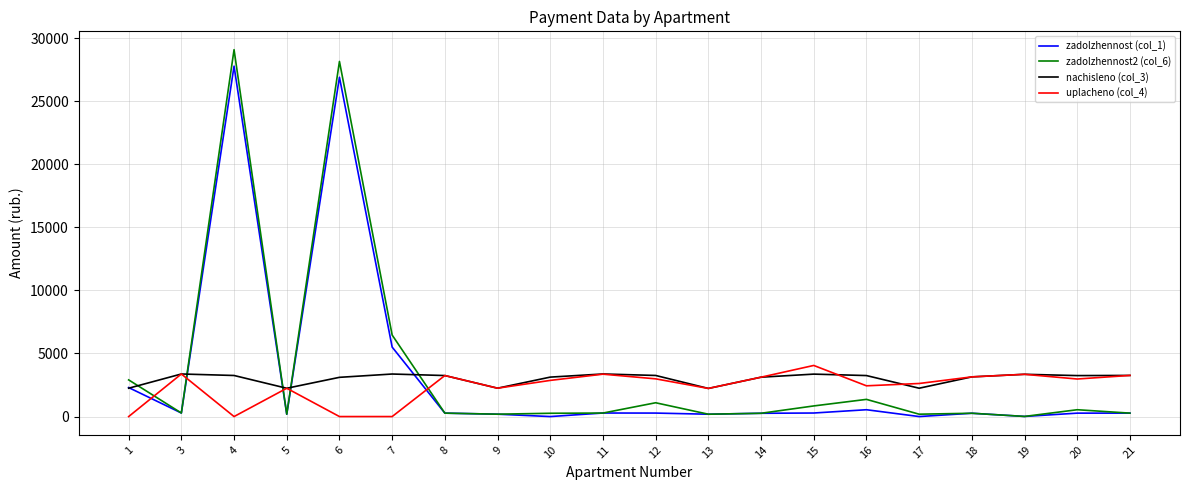

List the series in order of their peak value, lowest first.

nachisleno (col_3), uplacheno (col_4), zadolzhennost (col_1), zadolzhennost2 (col_6)